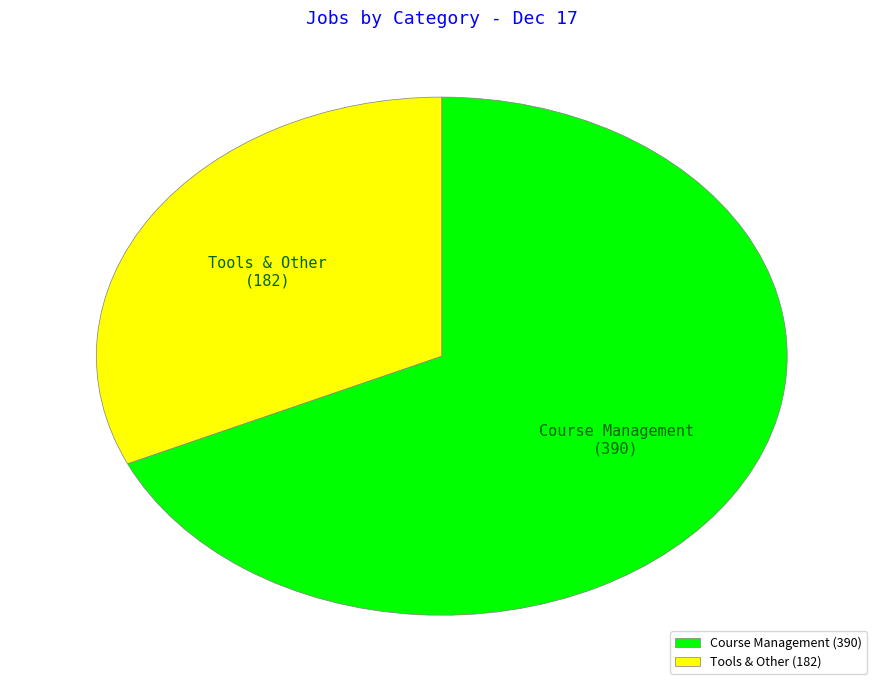

Count the number of slices in the pie.

2